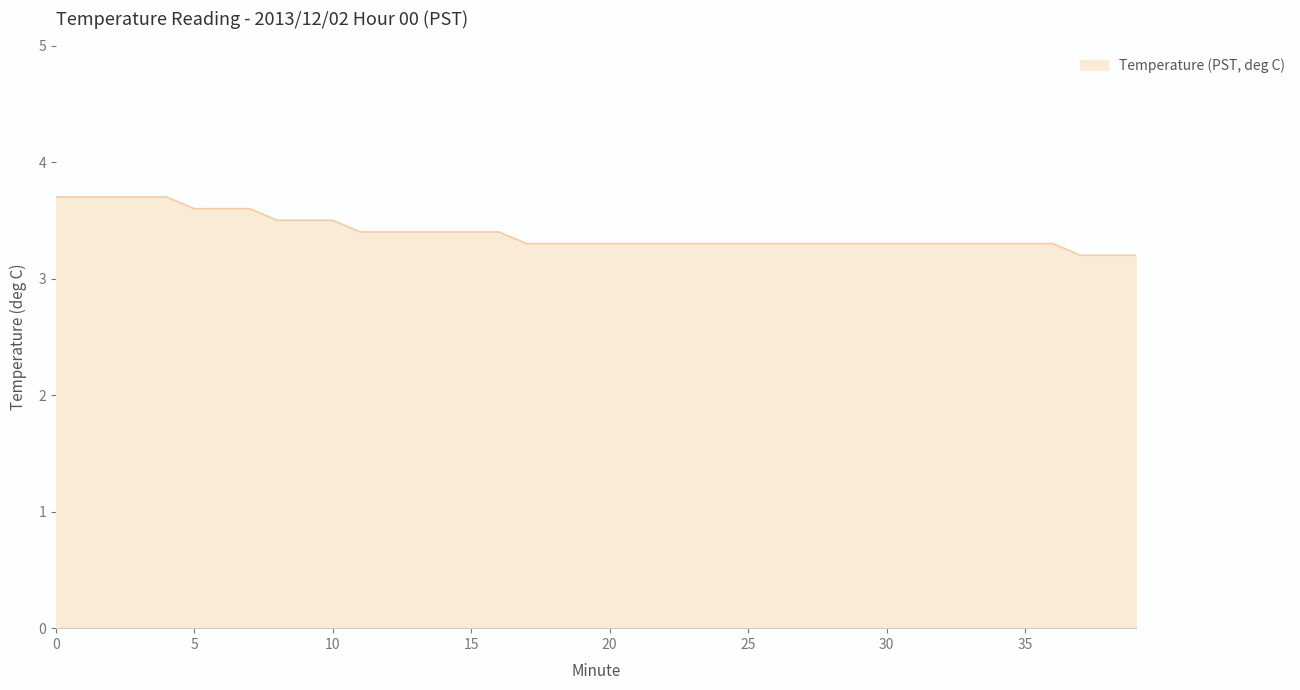

What is the sum of all values?

135.8